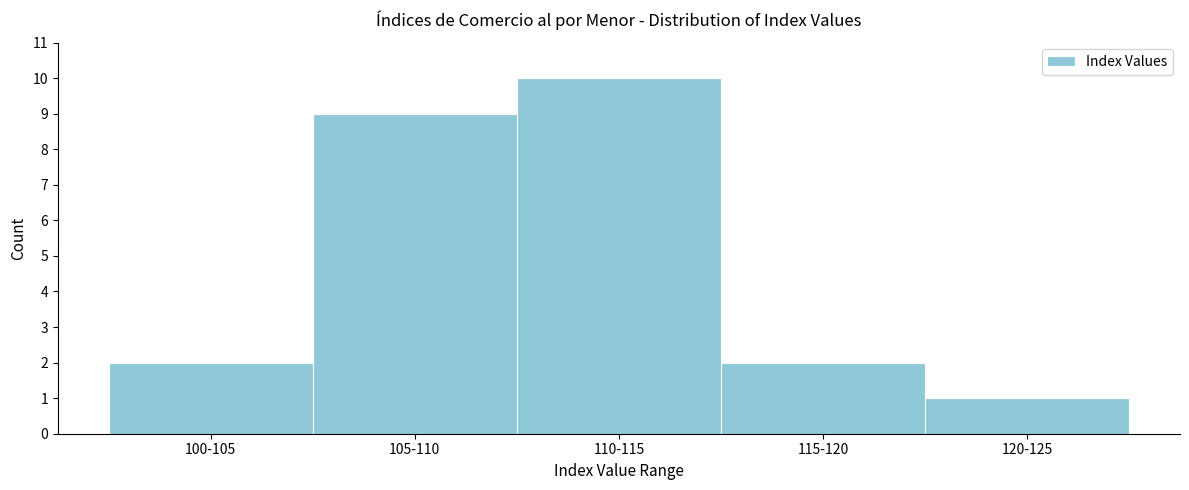

Reading right to left, what are all the values shown in this chart?

1	2	10	9	2